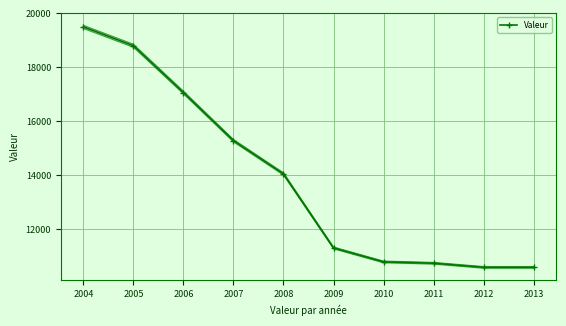

What is the average value?

13868.3